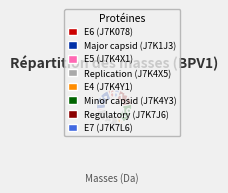

Combined, do Replication (J7K4X5) and E4 (J7K4Y1) account for over 50%?

No